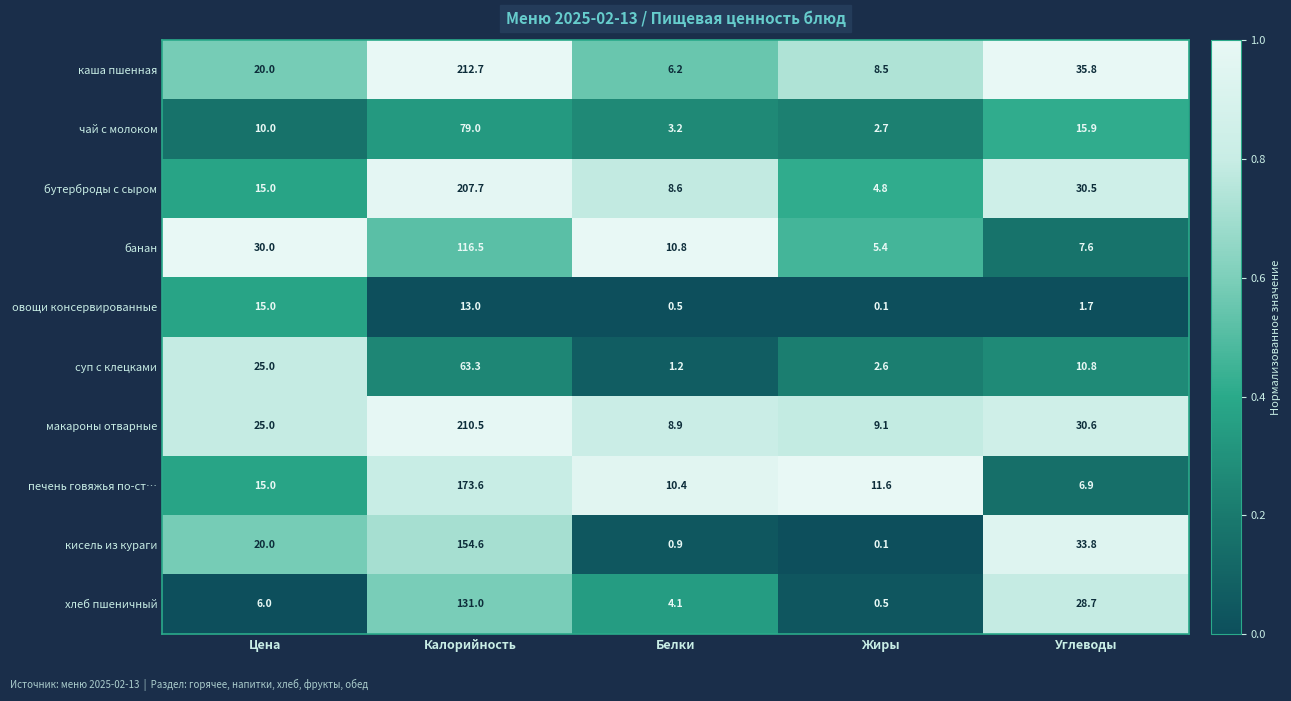

True or false: макароны отварные has a value of 4.9 at Жиры.

False